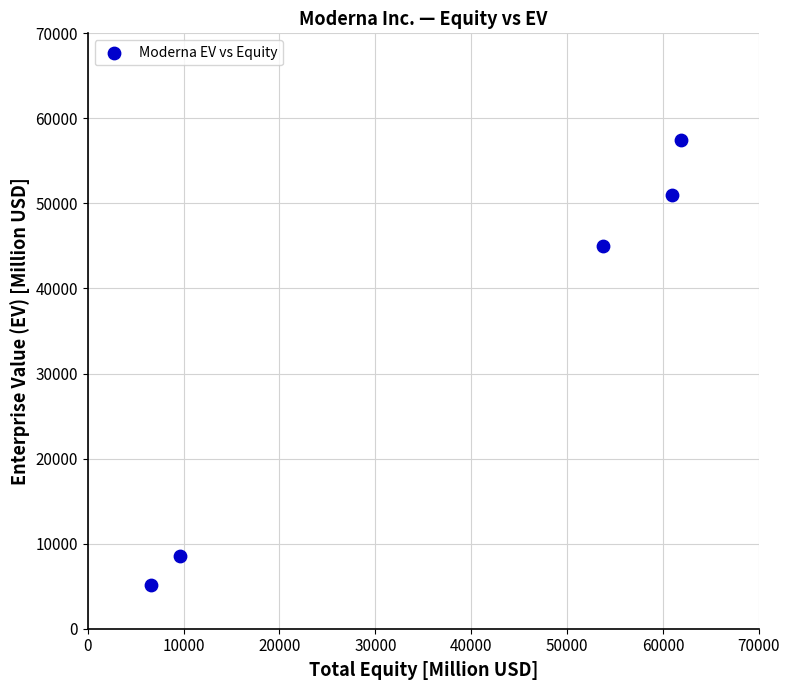

What is the range of Y values (max minus min)?

52323